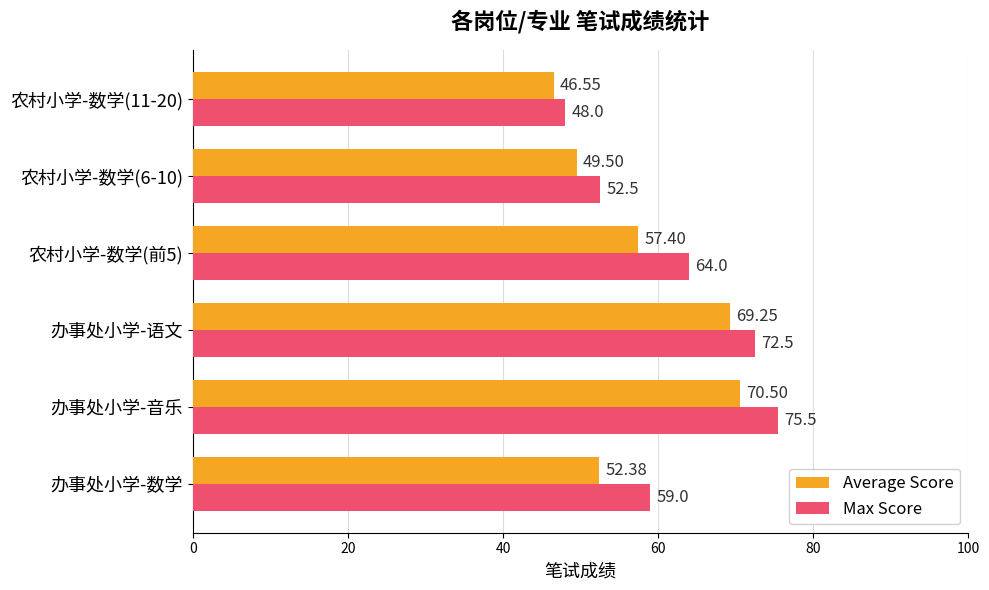

At which label does Average Score reach its peak?

办事处小学-音乐